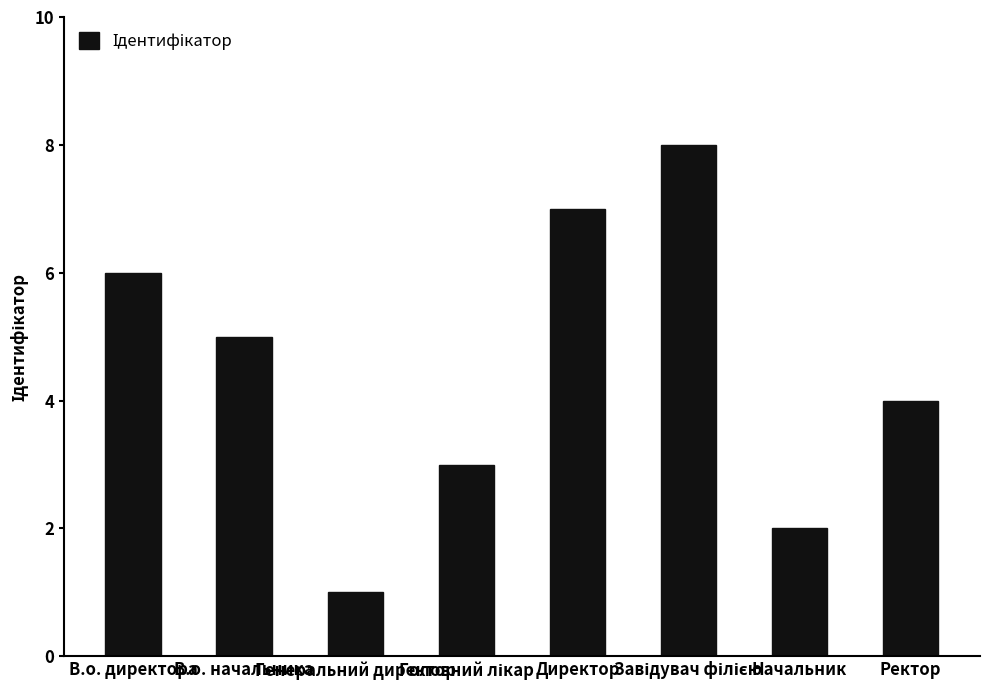

What is the greatest value displayed?

8